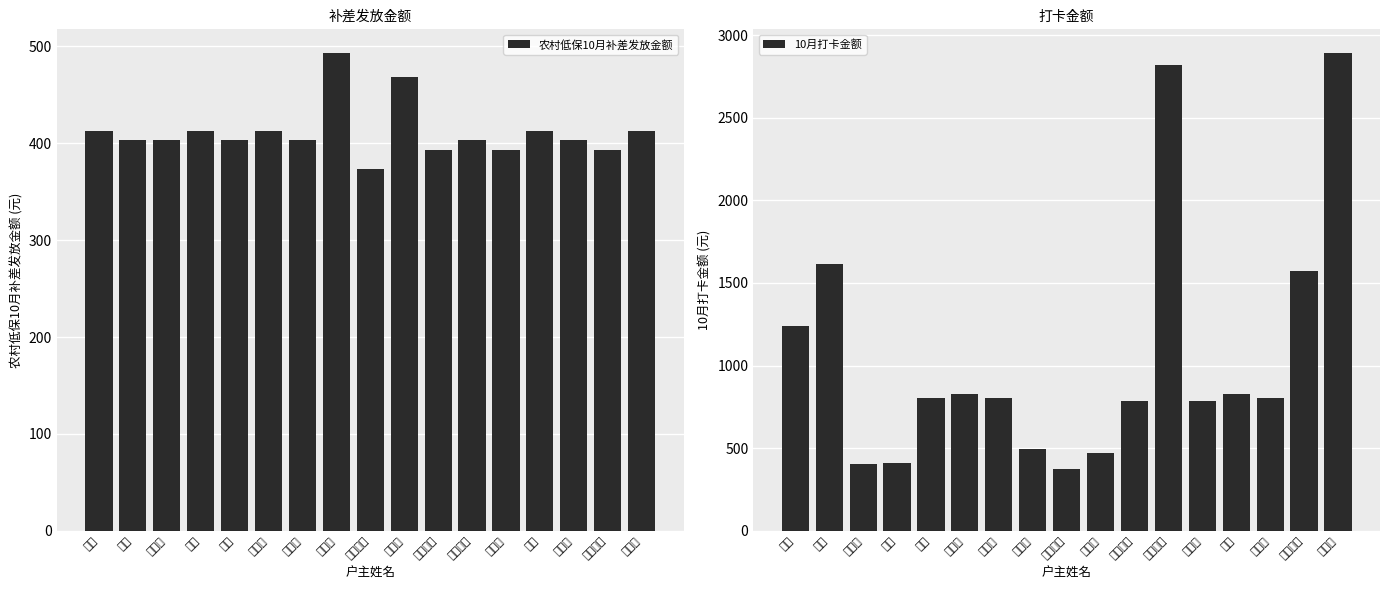

Between 王咏 and 仁扎拉, which is larger?

仁扎拉